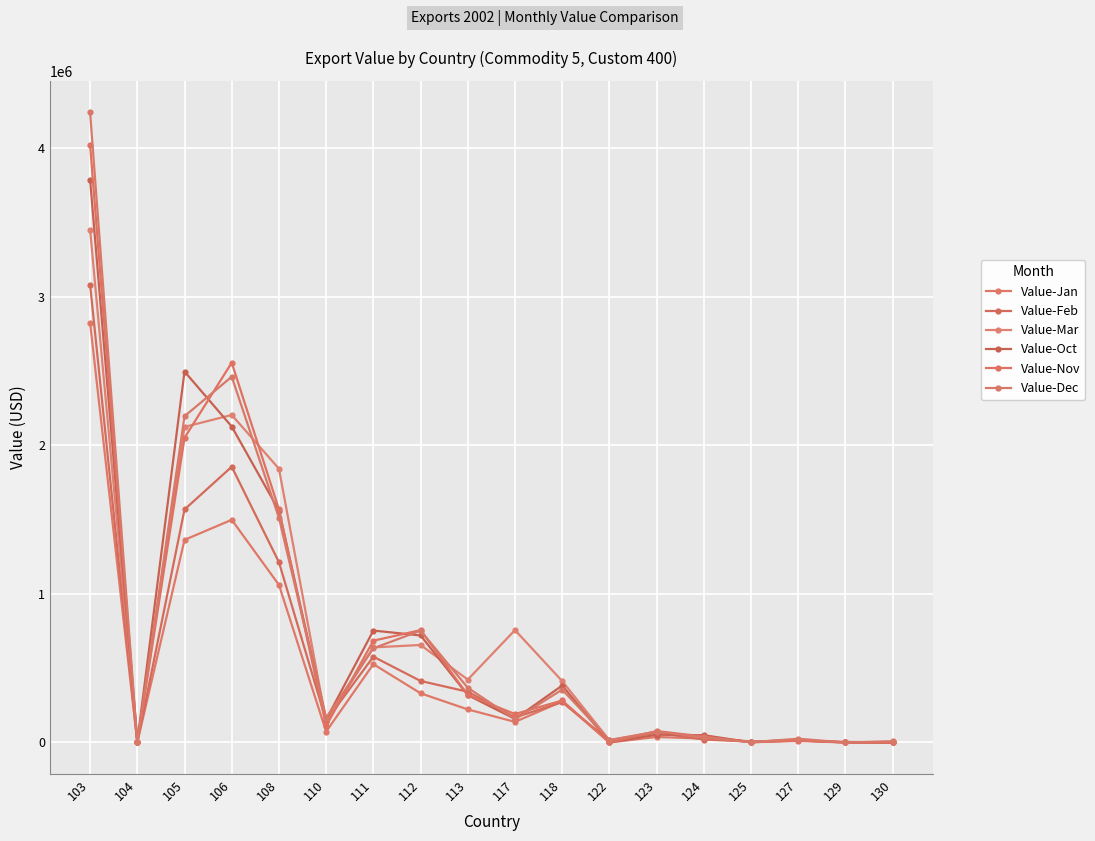

What is the value of the Value-Oct point at the 10th from the left?

158438